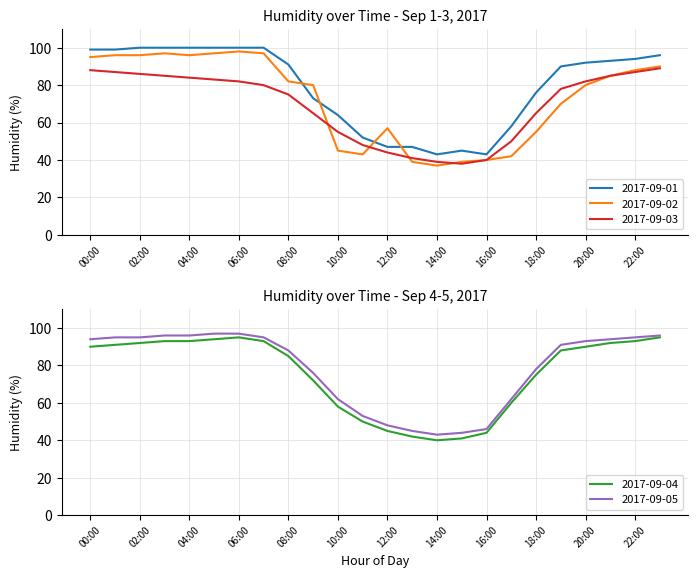

What are all the series names shown in the legend?

2017-09-01, 2017-09-02, 2017-09-03, 2017-09-04, 2017-09-05